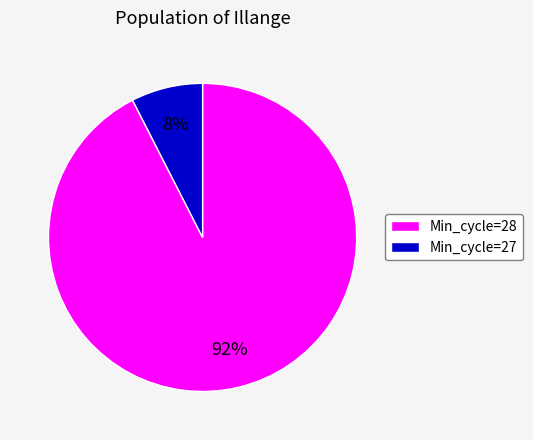

Which category has the smallest portion of the pie?

Min_cycle=27